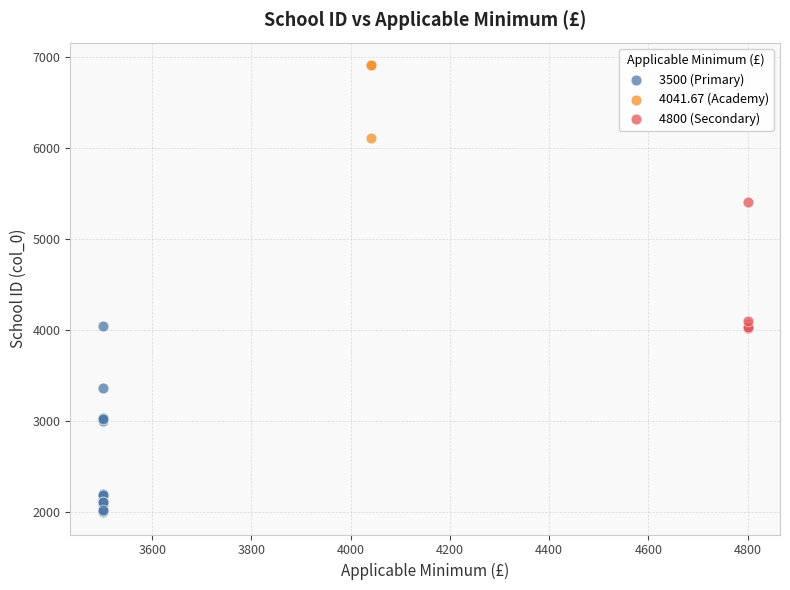

Which series has the largest Y range (max minus min)?

3500 (Primary)